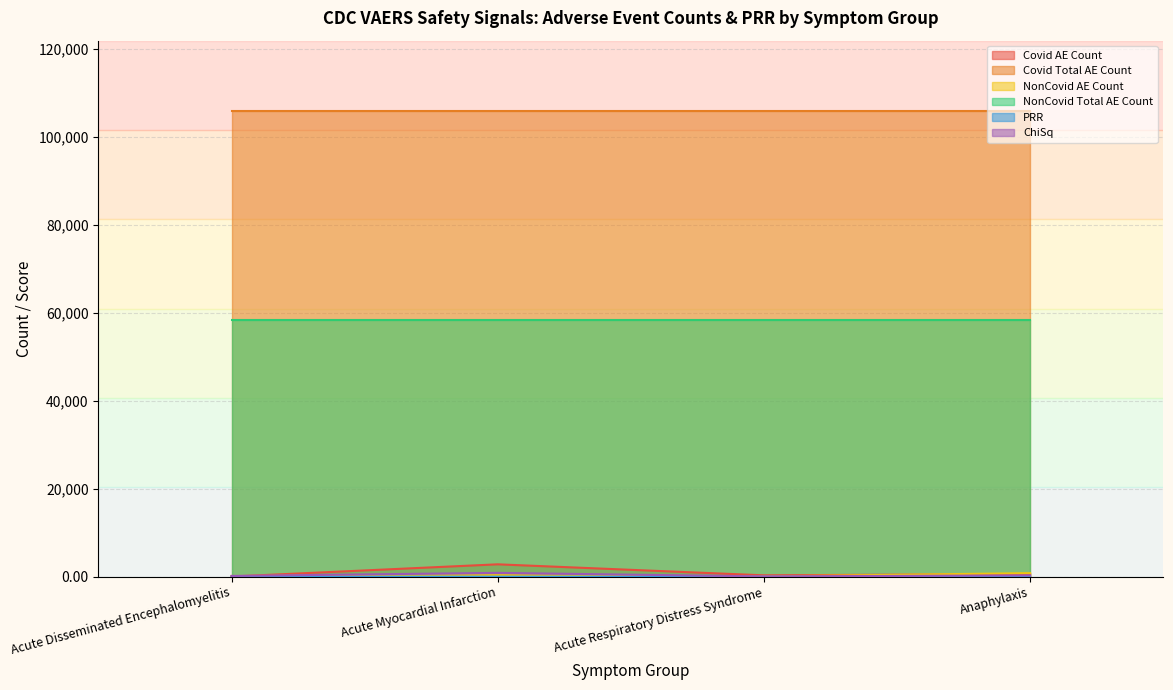

True or false: Covid Total AE Count and NonCovid Total AE Count intersect in this chart.

False